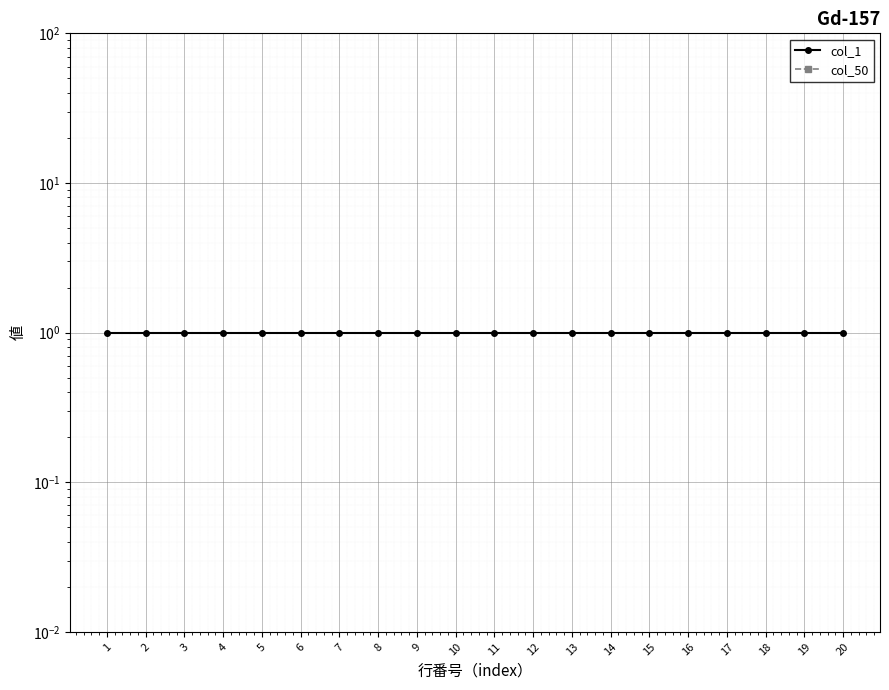

Is the value of col_50 at 15 greater than the value of col_1 at 7?

No